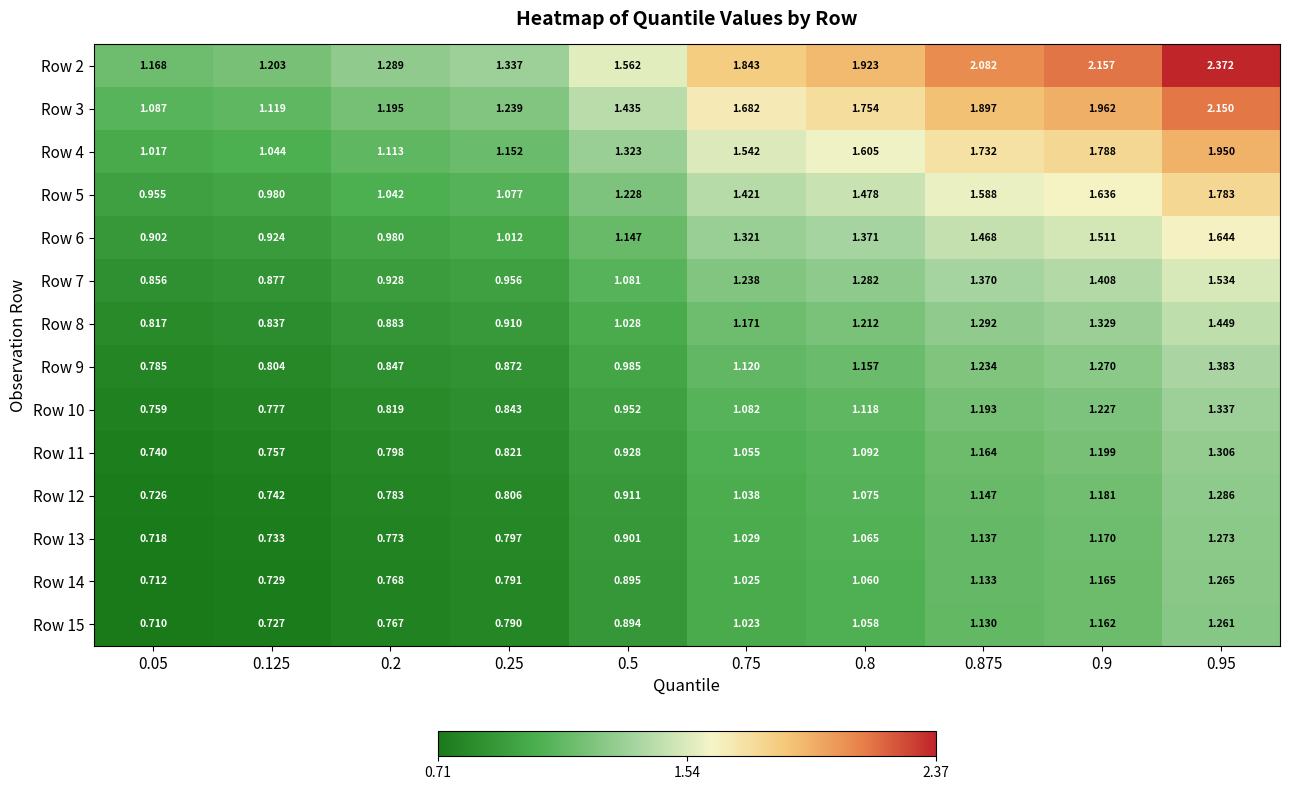

Is the value of Row 6 at 0.5 greater than the value of Row 8 at 0.05?

Yes